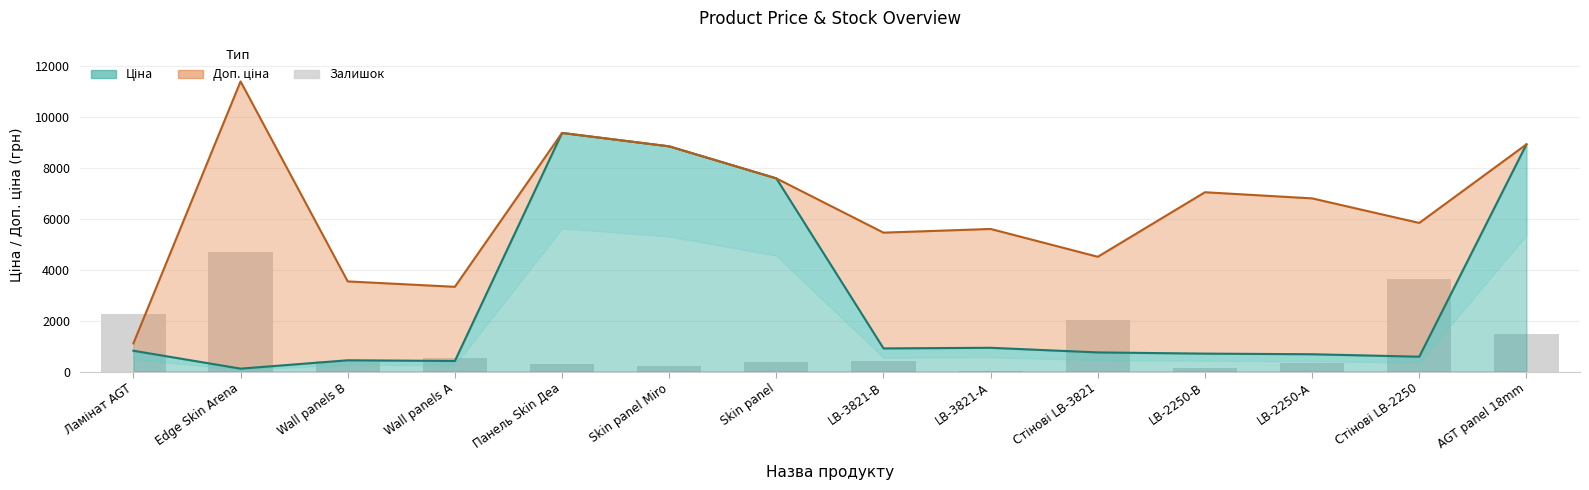

What position from the right is Skin panel?

8